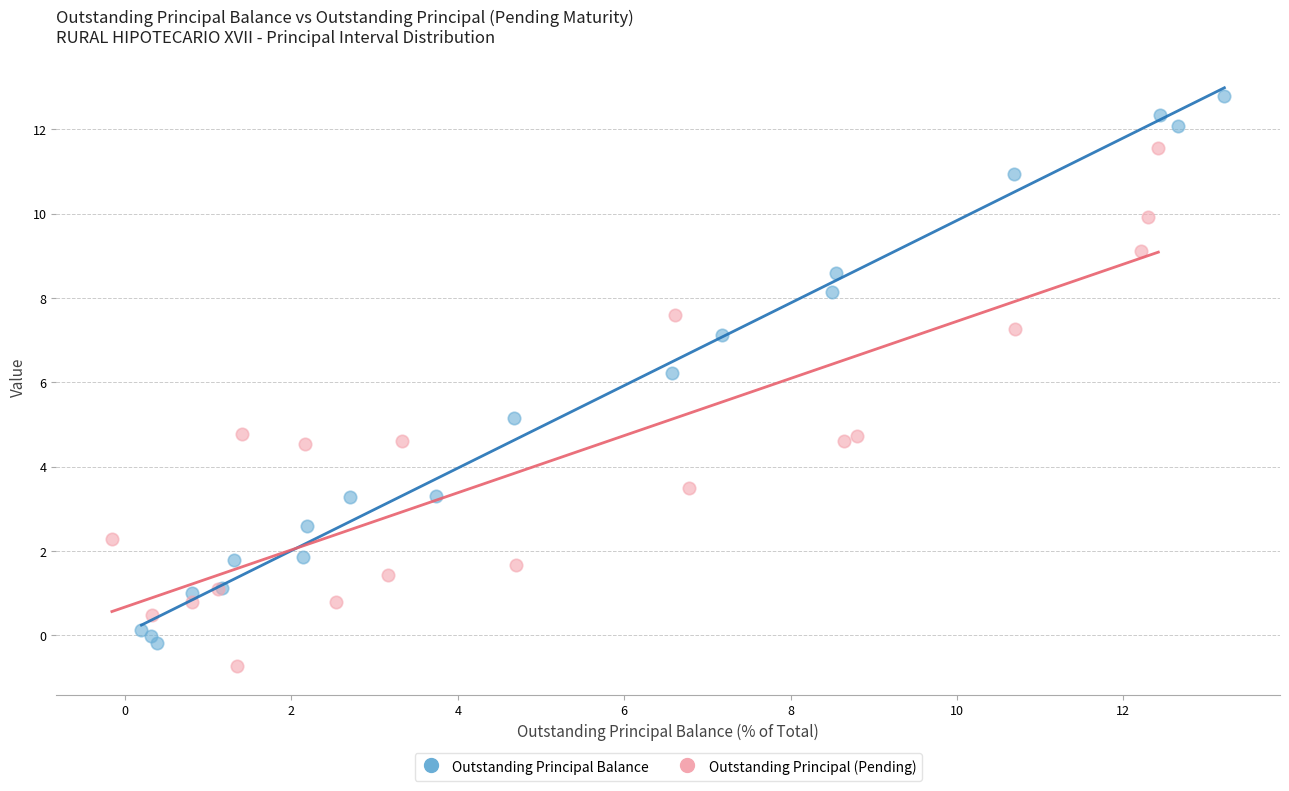

Which series has the largest Y range (max minus min)?

Outstanding Principal Balance